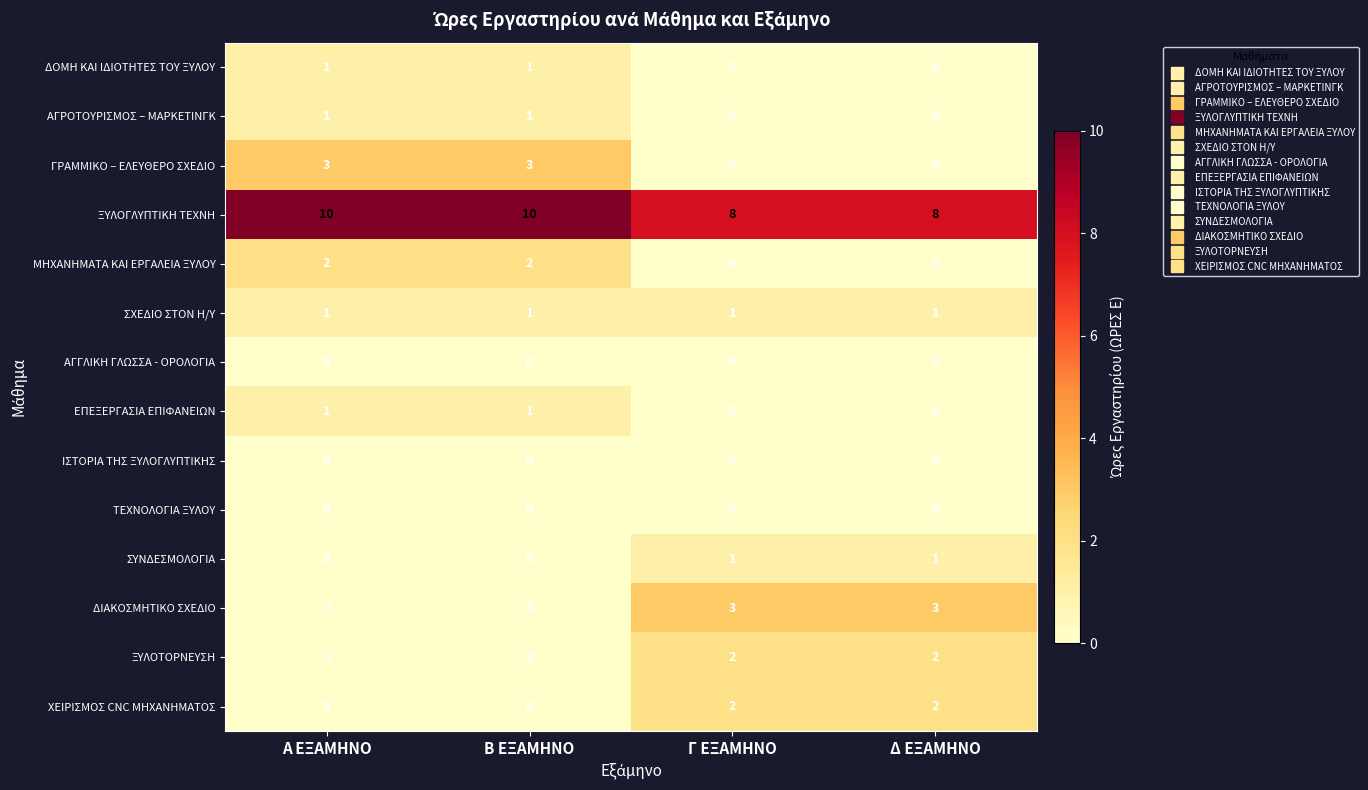

What is the spread (max minus min) of values at Β ΕΞΑΜΗΝΟ?

10